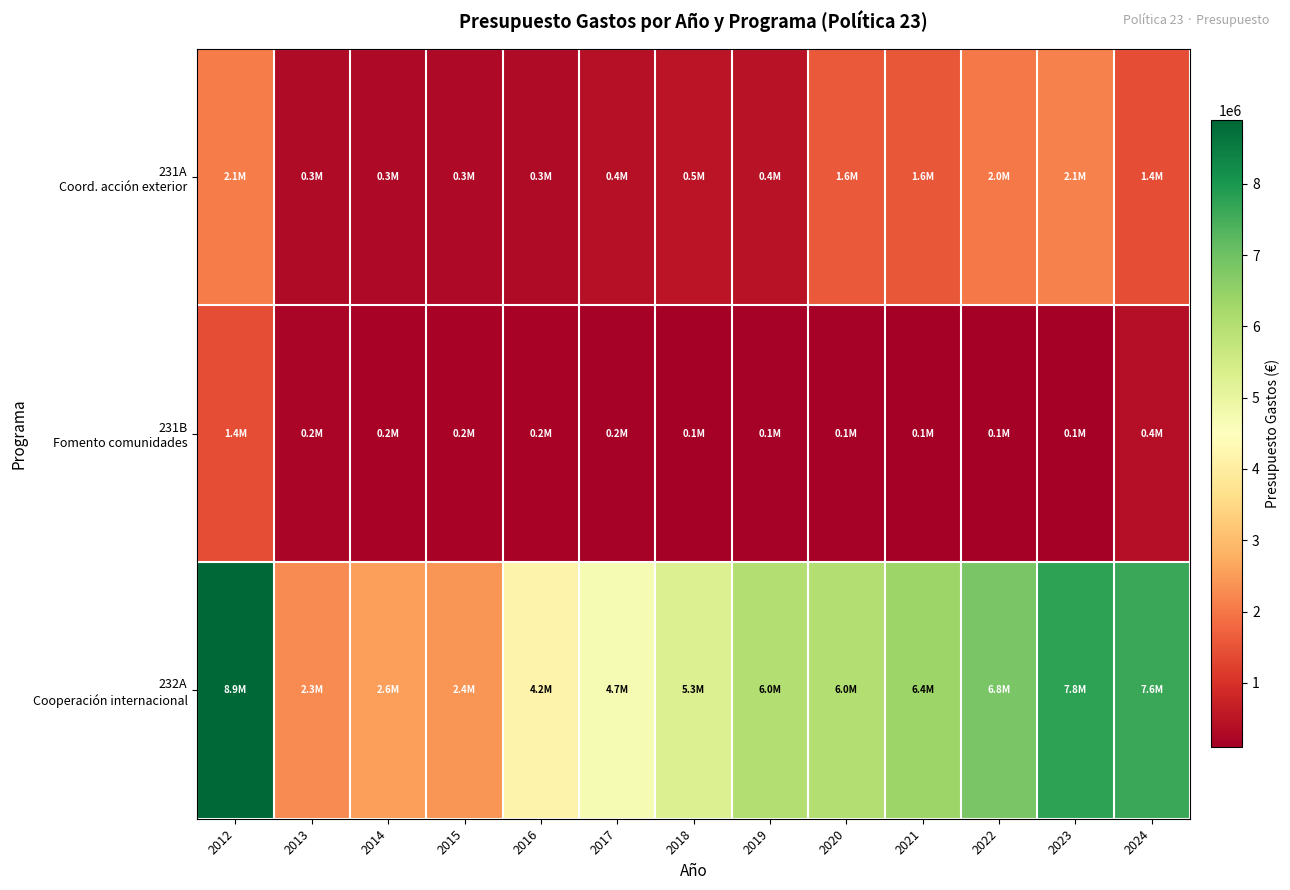

At how many categories does at least one series exceed 3625687?

10